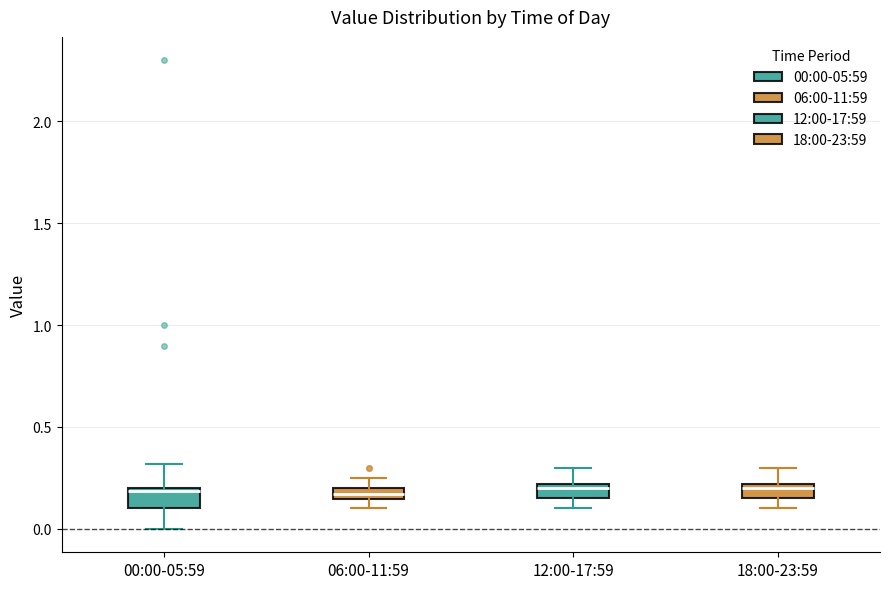

Where is the lower edge of the box for 12:00-17:59 on the y-axis? The values are not printed on the chart, so give them approximately, as read against the axis.

0.15